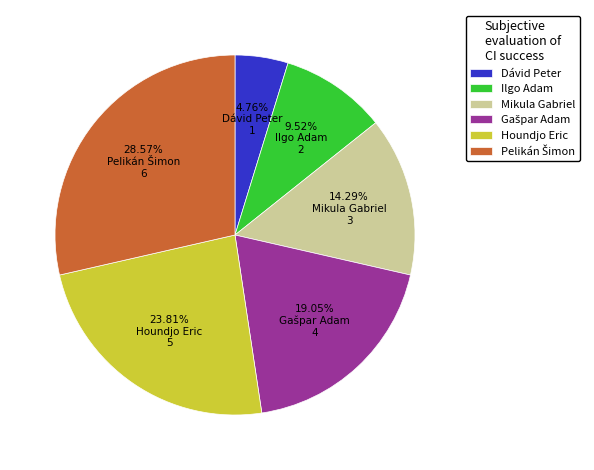

Does Ilgo Adam represent more than half of the total?

No